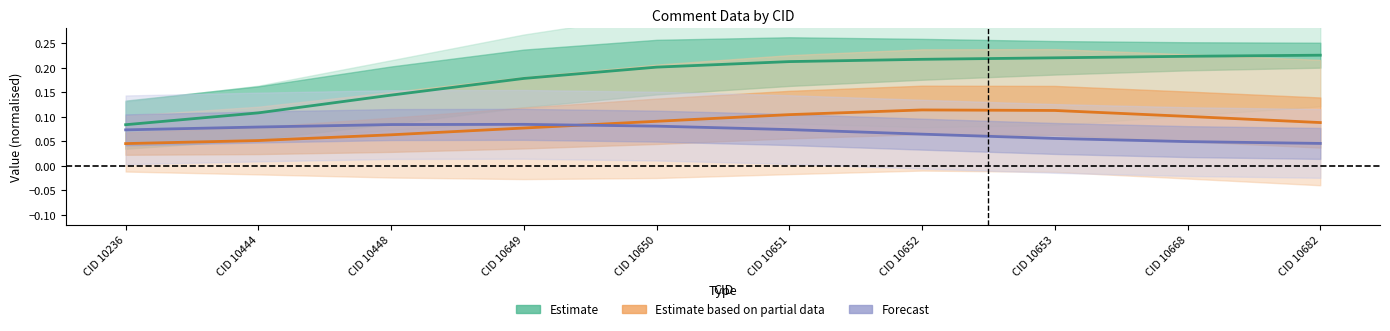

What are all the series names shown in the legend?

Estimate, Estimate based on partial data, Forecast